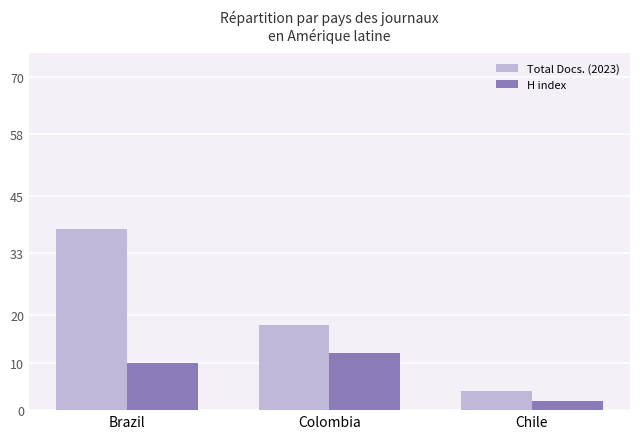

At how many categories does at least one series exceed 7?

2